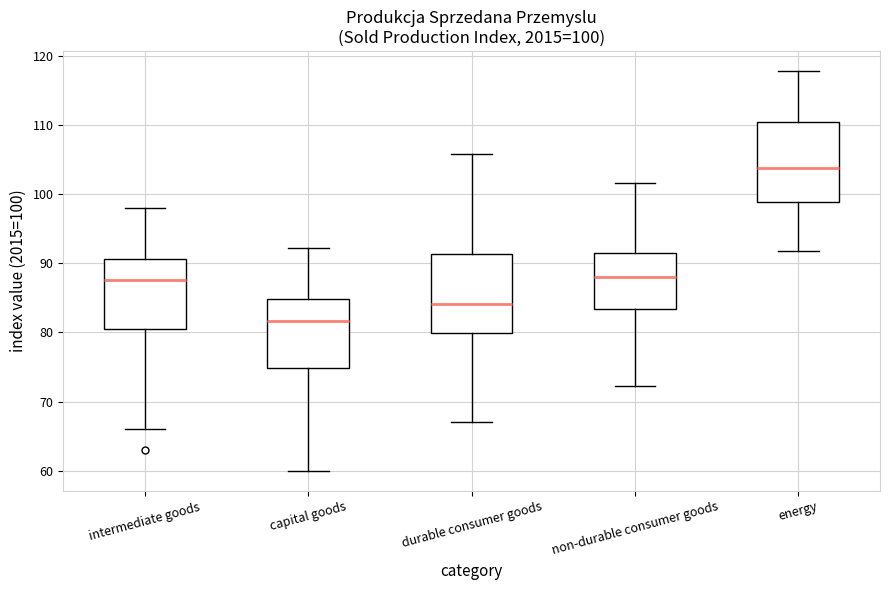

Which box has the lowest median line?

capital goods